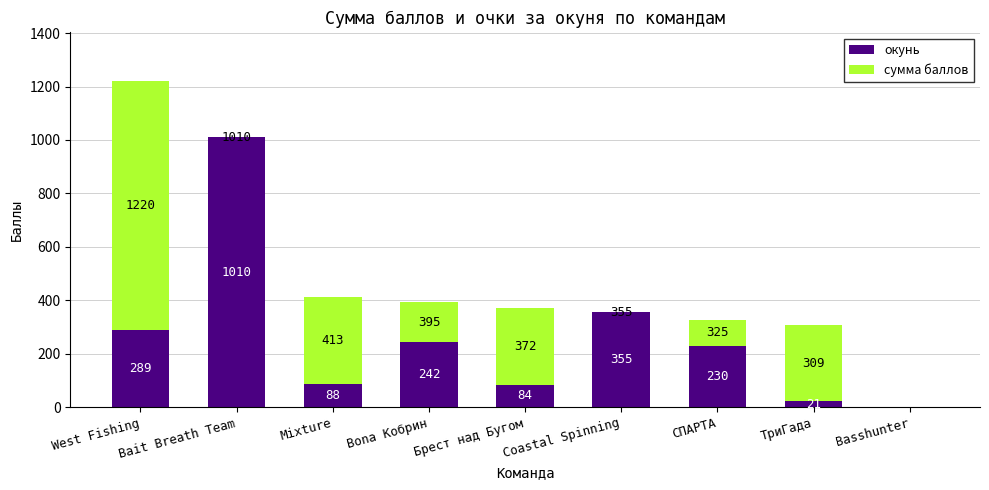

Where is окунь nearest to the value 505?

Сoastal Spinning